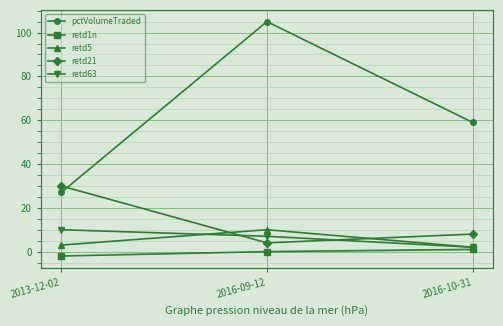

At which category is the sum across all series the highest?

2016-09-12